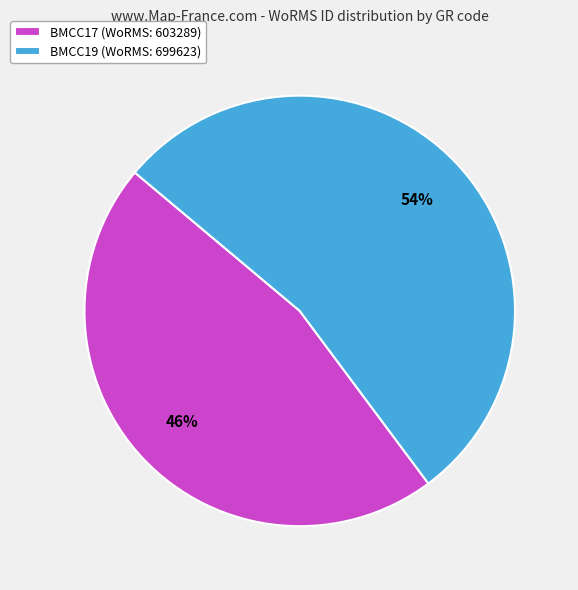

Is BMCC19 the majority of the pie?

Yes